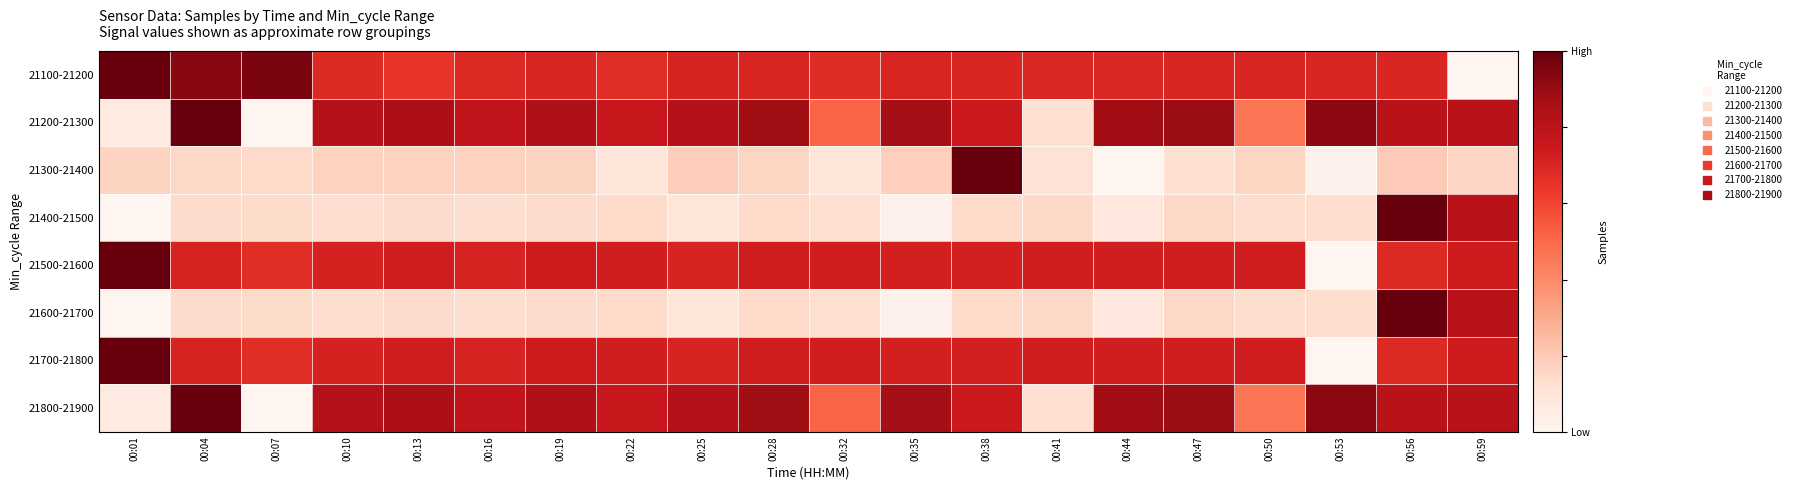

What is the difference between the highest and lowest values at 00:22?

0.7